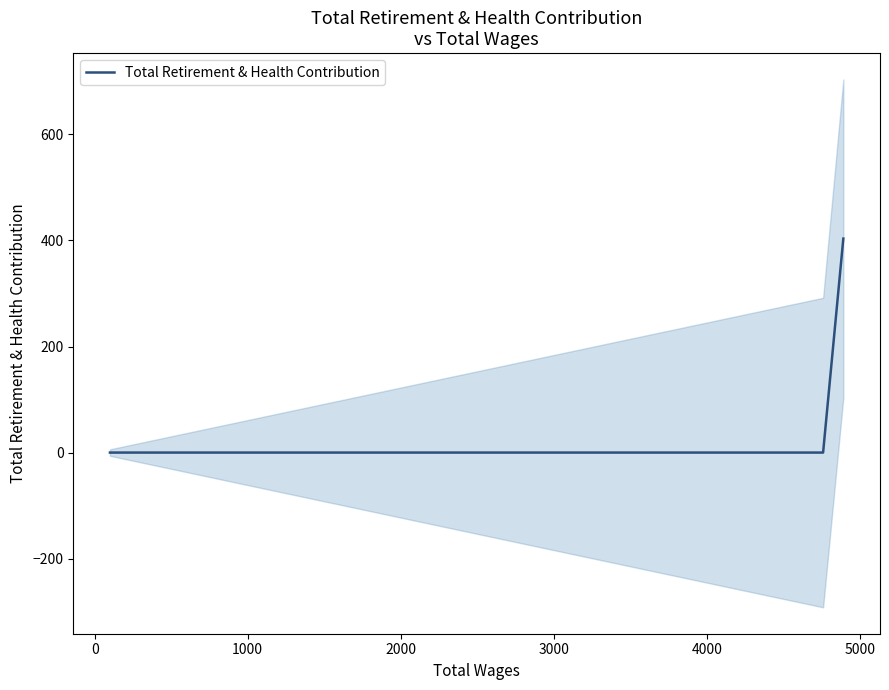

What is the highest value of the Total Retirement & Health Contribution series?

403.6